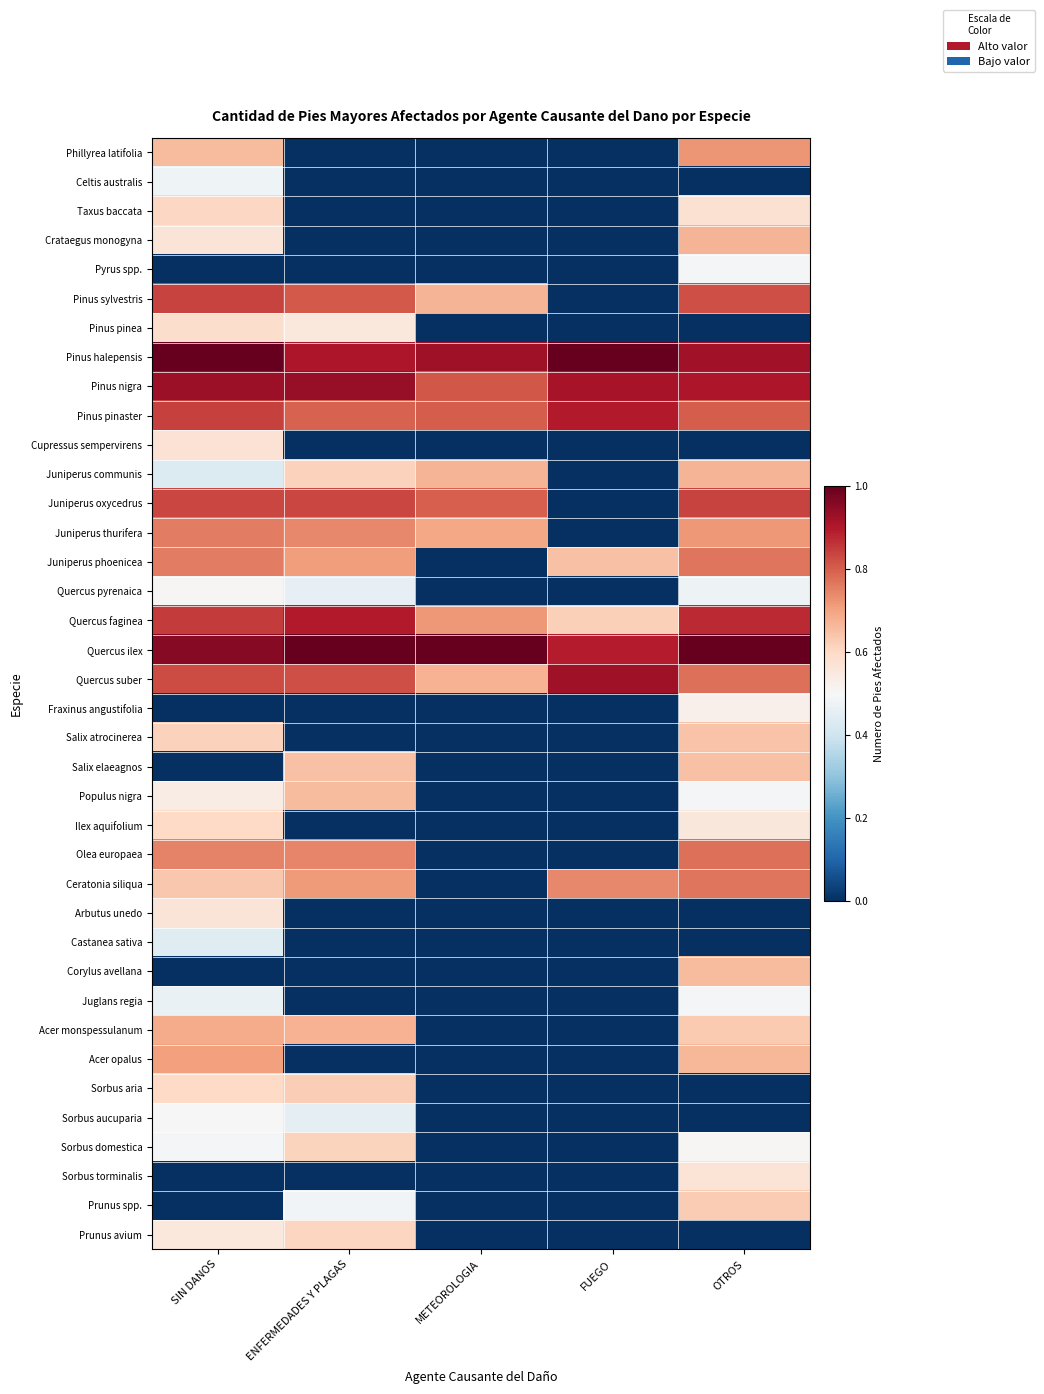

At how many categories does at least one series exceed 0?

5